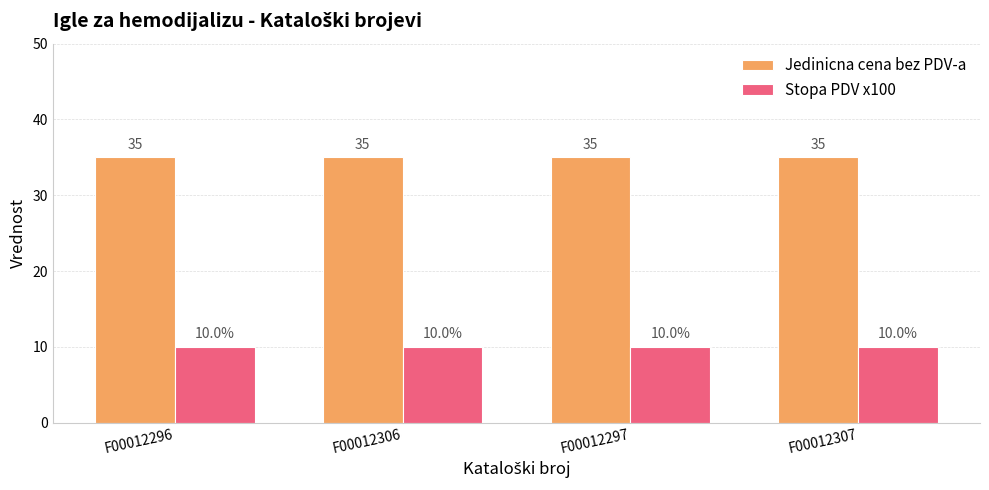

Which series has the largest total across all categories?

Jedinicna cena bez PDV-a